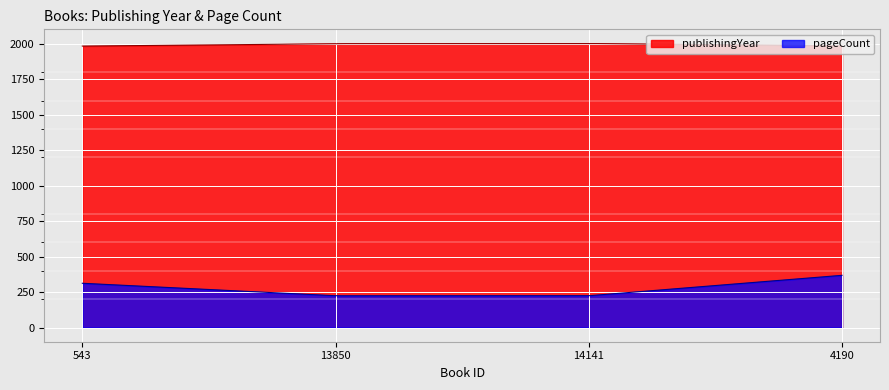

What is the difference between the maximum and minimum values in the publishingYear series?

18.0